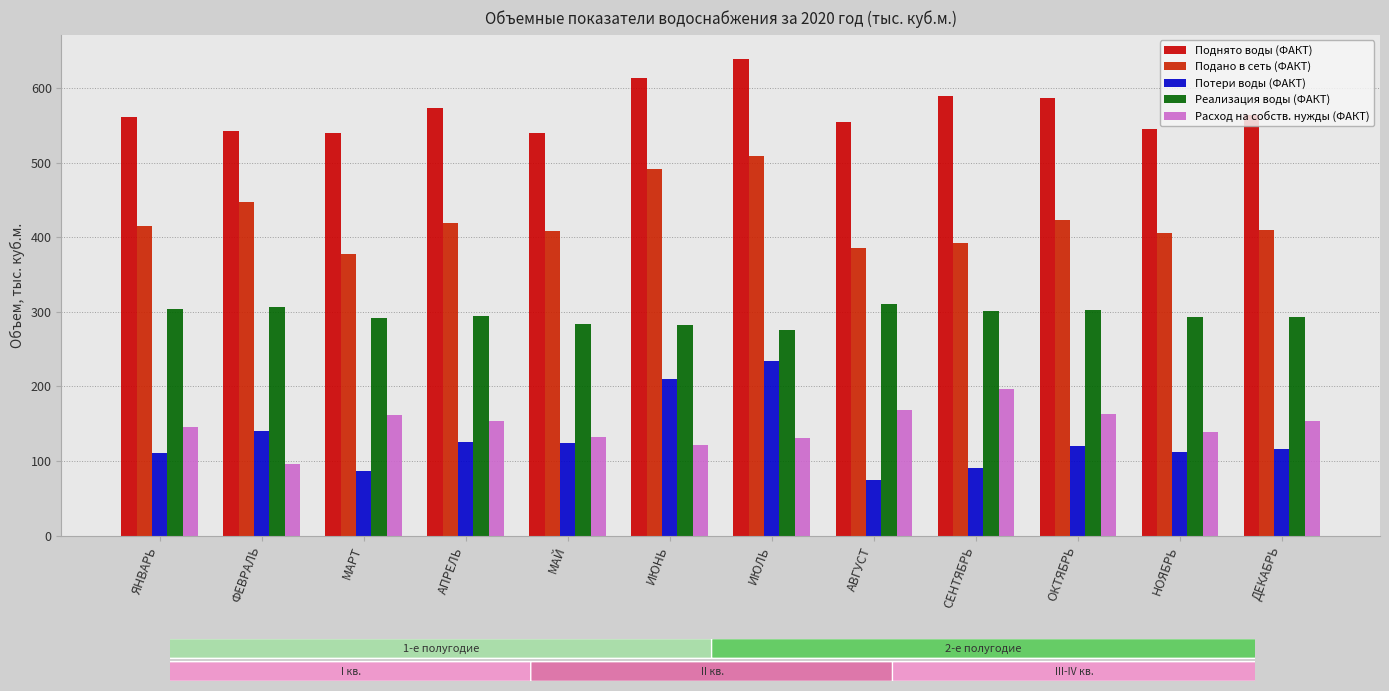

Reading left to right, list all the values displayed in this chart.

Поднято воды (ФАКТ): 560.7	542.9	539.9	573.9	539.4	613.4	639.6	554.1	589.0	586.2	544.7	564.6
Подано в сеть (ФАКТ): 414.8	447.3	378.2	419.8	407.9	492.3	509.3	385.8	392.1	422.9	405.7	410.4
Потери воды (ФАКТ): 110.3	140.3	86.8	125.2	123.8	210.5	233.6	74.9	91.0	120.2	112.4	116.6
Реализация воды (ФАКТ): 304.5	307.0	291.4	294.6	284.1	281.8	275.7	311.0	301.1	302.7	293.3	293.8
Расход на собств. нужды (ФАКТ): 145.9	95.6	161.7	154.1	131.5	121.1	130.3	168.3	196.9	163.3	139.0	154.2